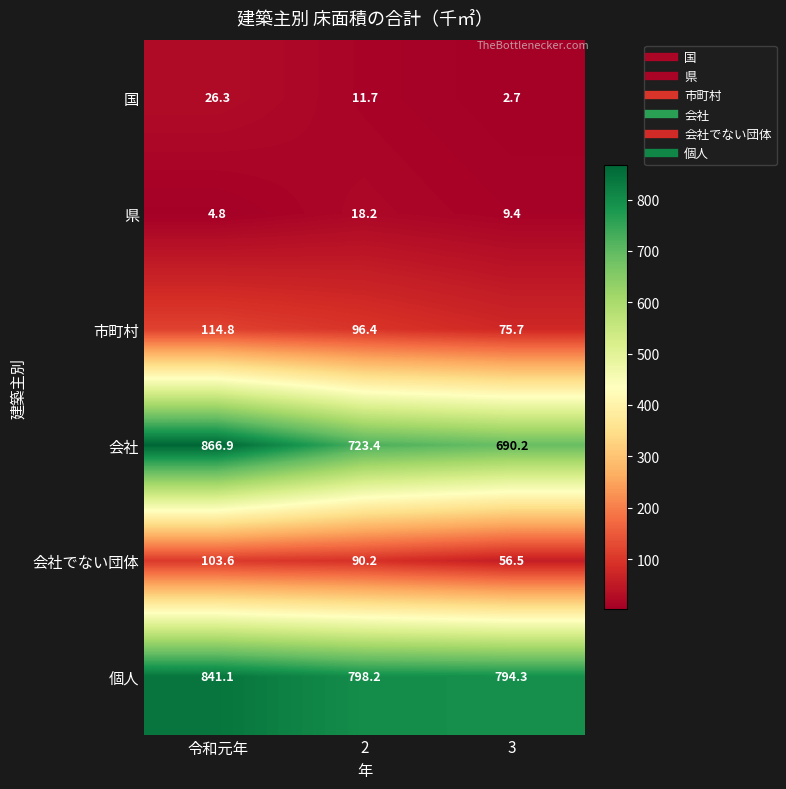

What is the difference between the highest and lowest values at 2?

786.5